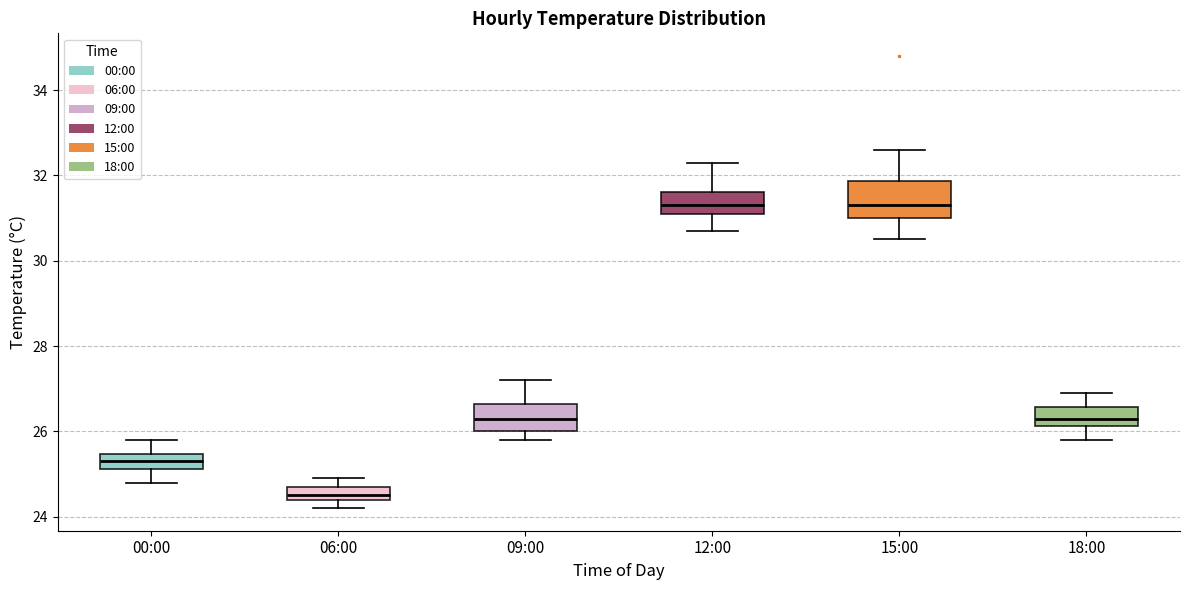

Reading left to right, read every box against the y-axis: the position of its median line, the range the box covers, and the ends of its whiskers. The values are not printed on the chart, so give them approximately, as read against the axis.

00:00: median 25.4 (inside the box), box 25.2 to 25.4, whiskers 24.8 to 25.8
06:00: median 24.6, box 24.4 to 24.8, whiskers 24.2 to 25.0
09:00: median 26.4, box 26.0 to 26.6, whiskers 25.8 to 27.2
12:00: median 31.4, box 31.2 to 31.6, whiskers 30.8 to 32.4
15:00: median 31.4, box 31.0 to 31.8, whiskers 30.6 to 32.6
18:00: median 26.4, box 26.2 to 26.6, whiskers 25.8 to 27.0